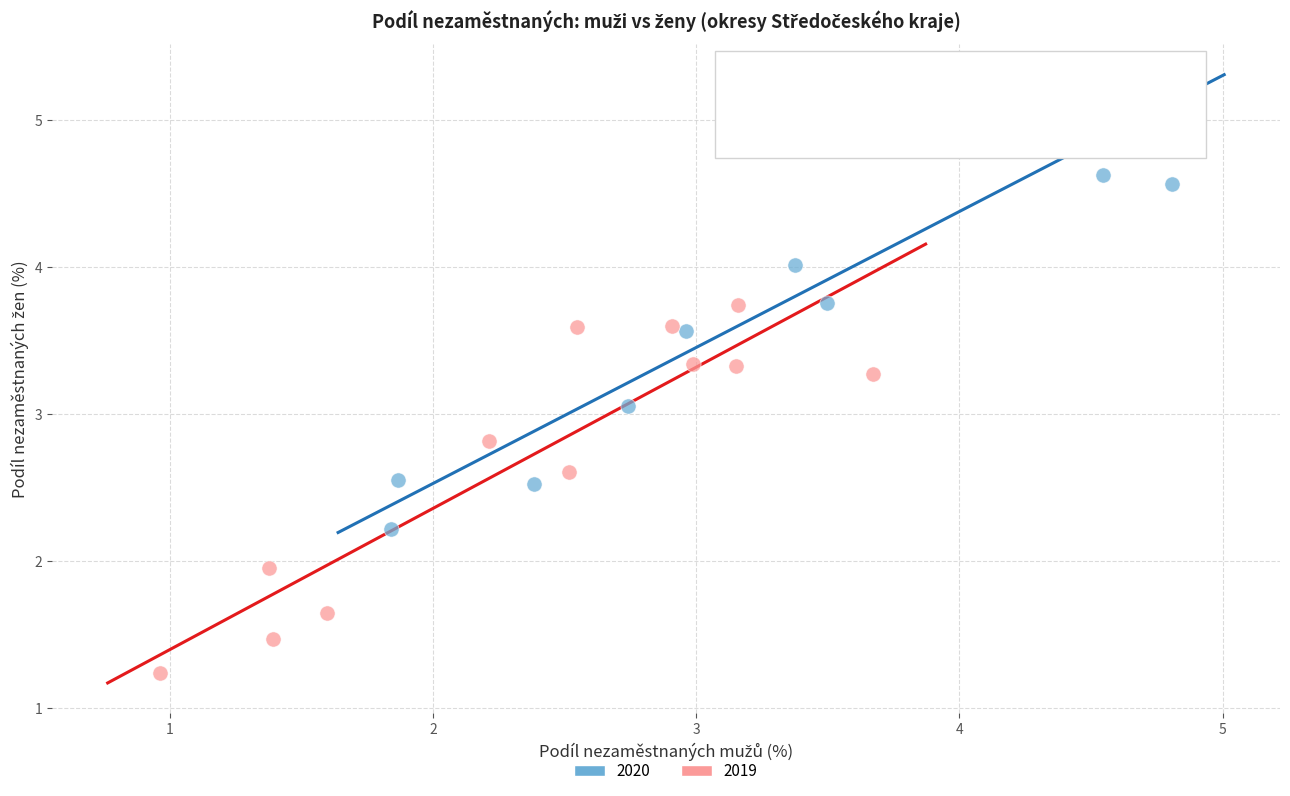

Which series has the widest spread of Y values?

2020